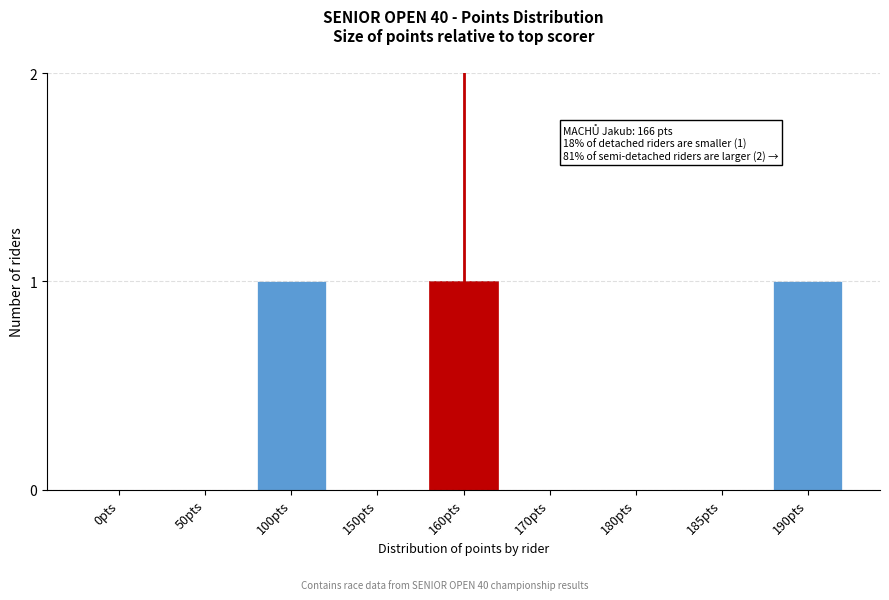

Reading left to right, transcribe all the data shown in this chart.

0pts=0	50pts=0	100pts=1	150pts=0	160pts=1	170pts=0	180pts=0	185pts=0	190pts=1